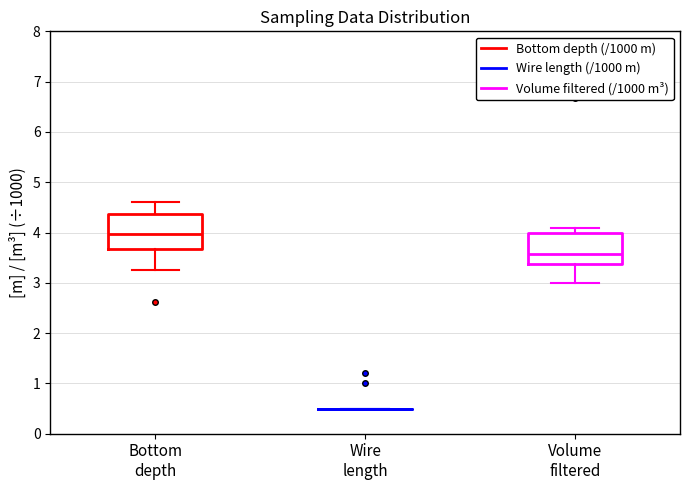

Reading left to right, read every box against the y-axis: the position of its median line, the range the box covers, and the ends of its whiskers. The values are not printed on the chart, so give them approximately, as read against the axis.

Bottom depth: median 4.0, box 3.7 to 4.4, whiskers 3.3 to 4.6
Wire length: box collapsed to a line at 0.5, whiskers 0.5 to 0.5
Volume filtered: median 3.6, box 3.4 to 4.0, whiskers 3.0 to 4.1